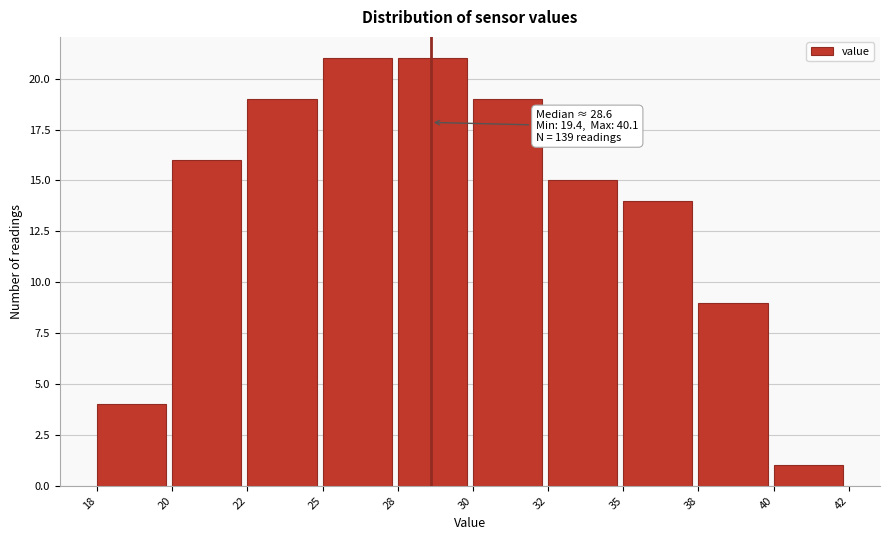

Reading right to left, list all the values displayed in this chart.

40=1	38=9	35=14	32=15	30=19	28=21	25=21	22=19	20=16	18=4